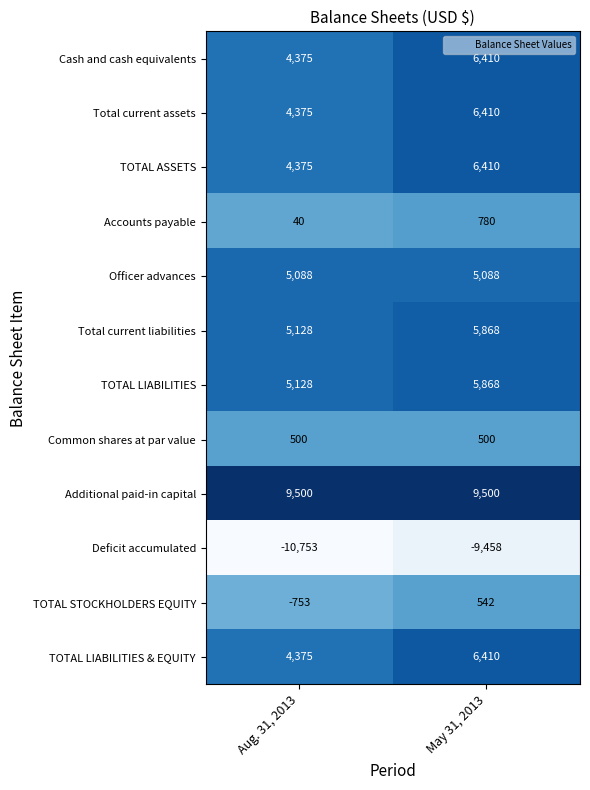

At which label is TOTAL STOCKHOLDERS EQUITY closest to -105?

May 31, 2013